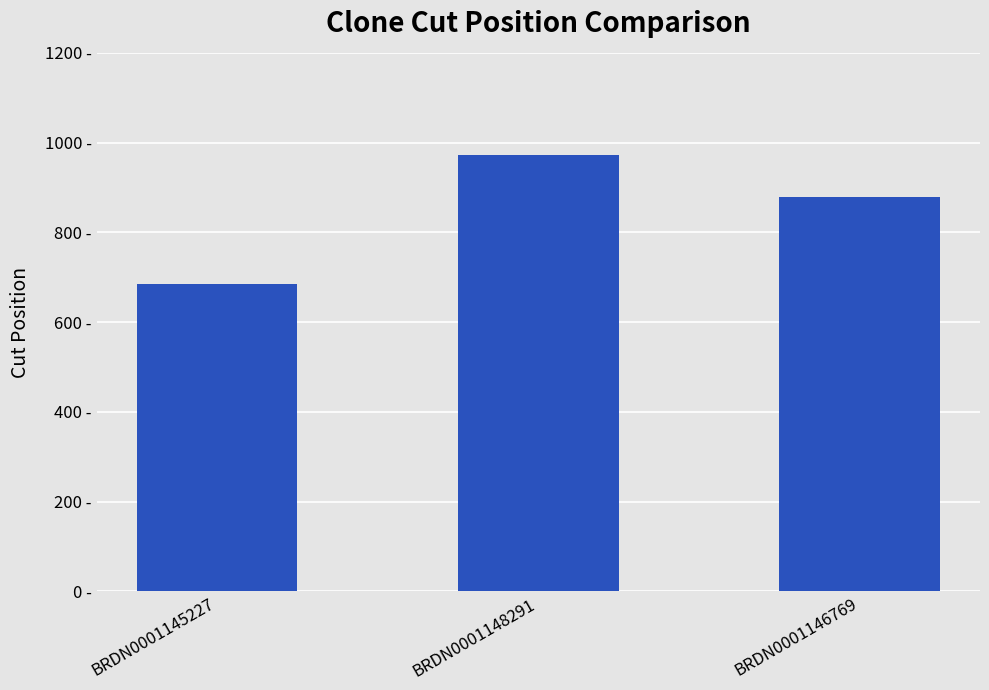

Is it true that the value at BRDN0001148291 is 296?

False